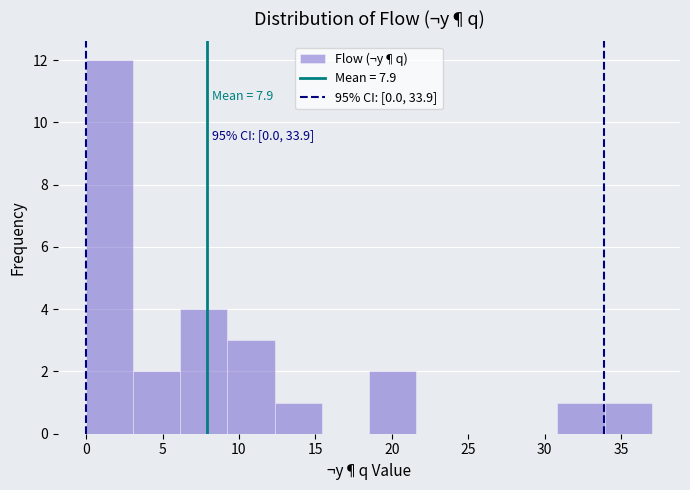

Over which range of the x-axis is the bar tallest?

0.0 to 3.0